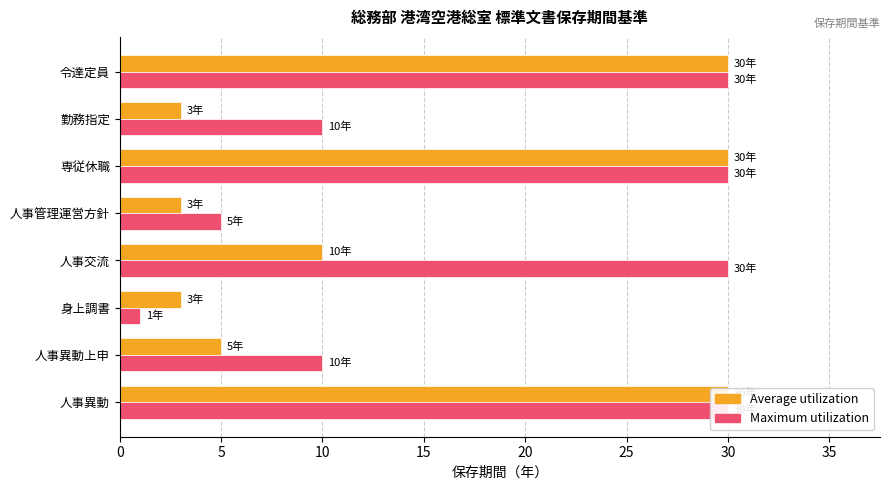

List the series in order of their peak value, lowest first.

Average utilization, Maximum utilization